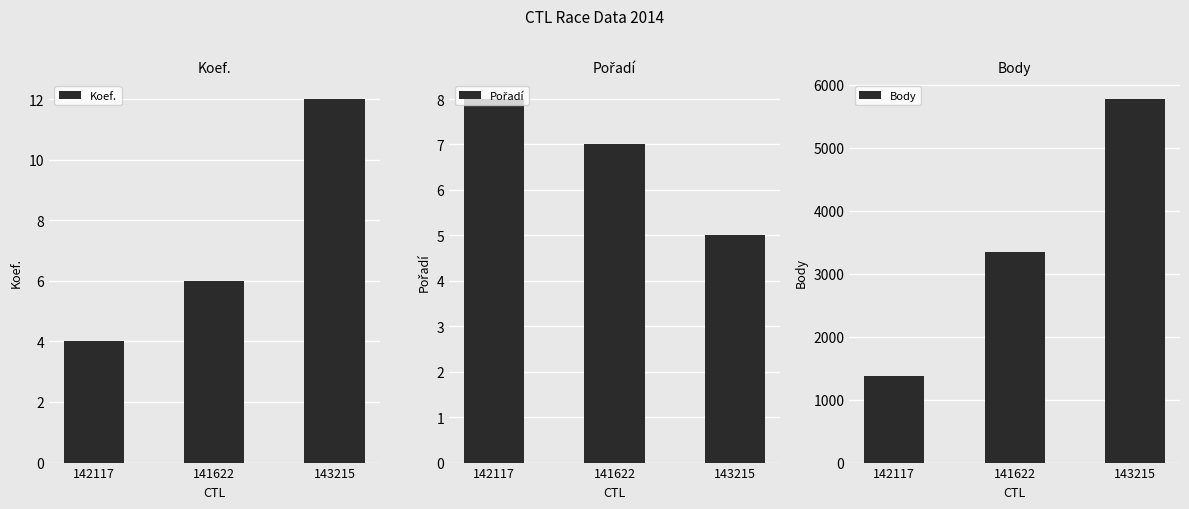

How many bars are there in total?

9